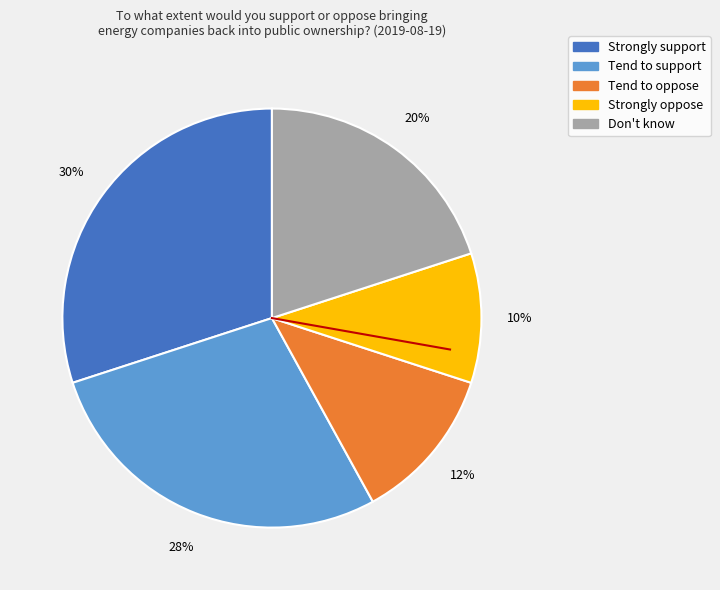

Is it true that Strongly support is 38% of the pie?

False